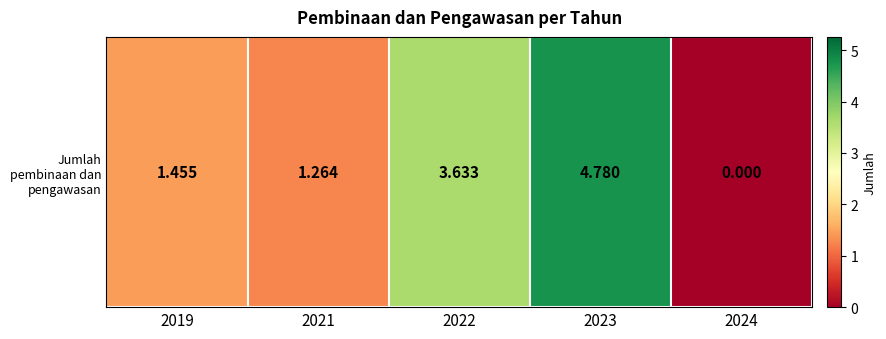

At which label is the value closest to 2?

2019